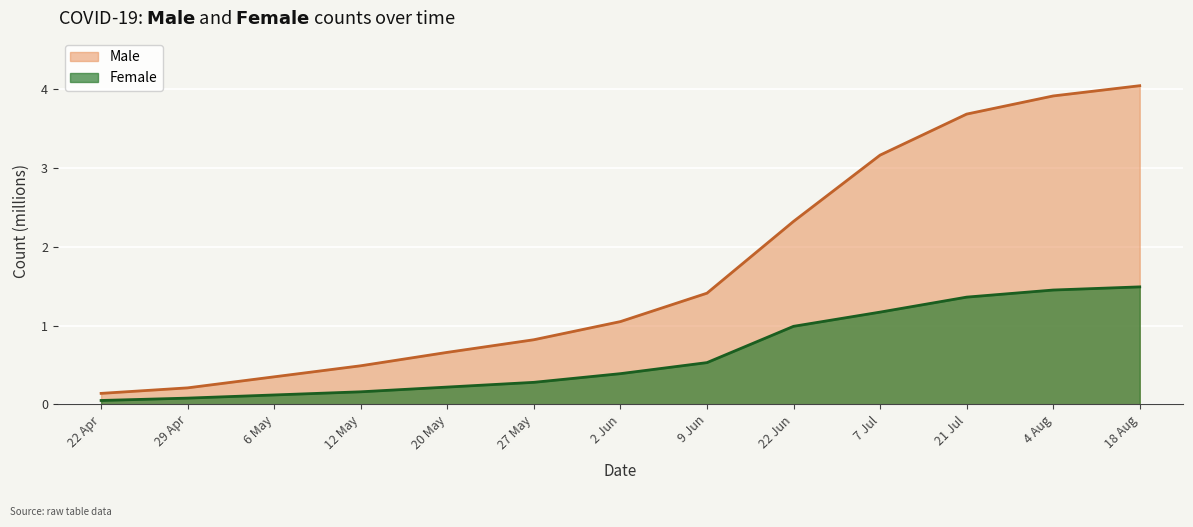

Does the chart display data point markers on the line(s)?

No